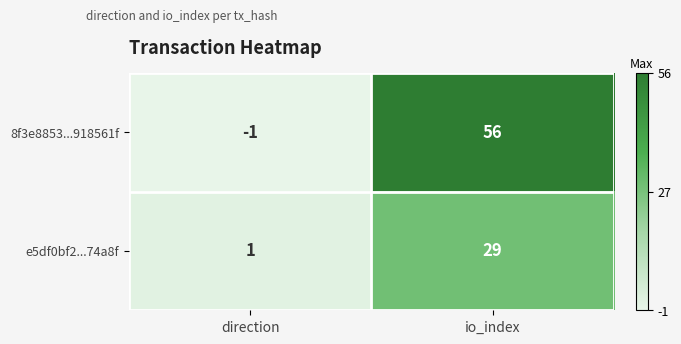

At direction, list the series in order from largest to smallest.

e5df0bf2...74a8f, 8f3e8853...918561f